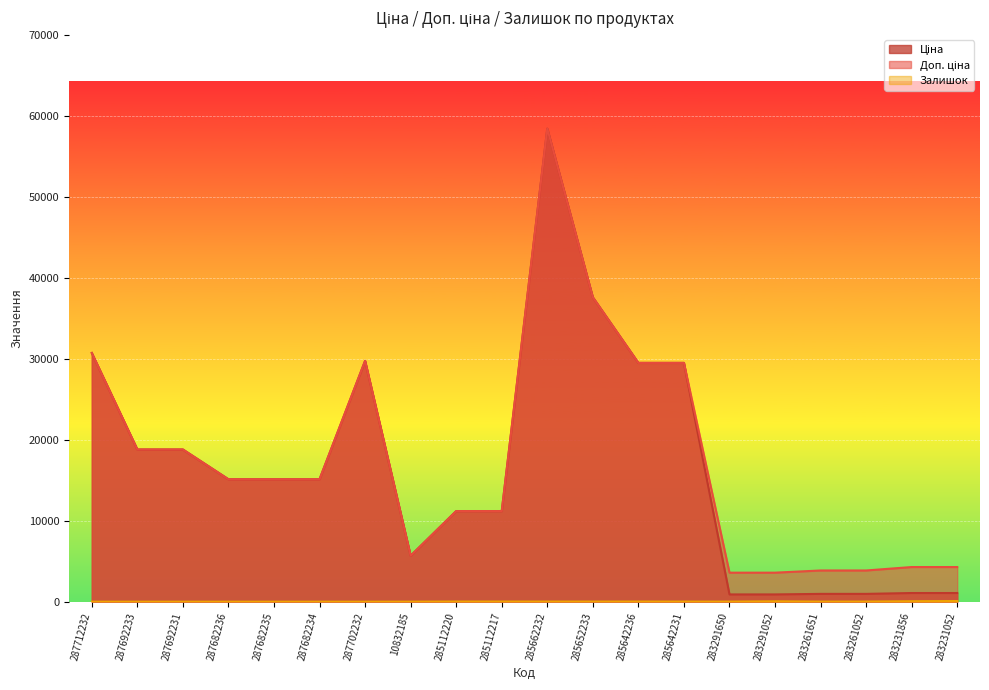

True or false: Залишок has a value of 79.8 at 283231856.

False